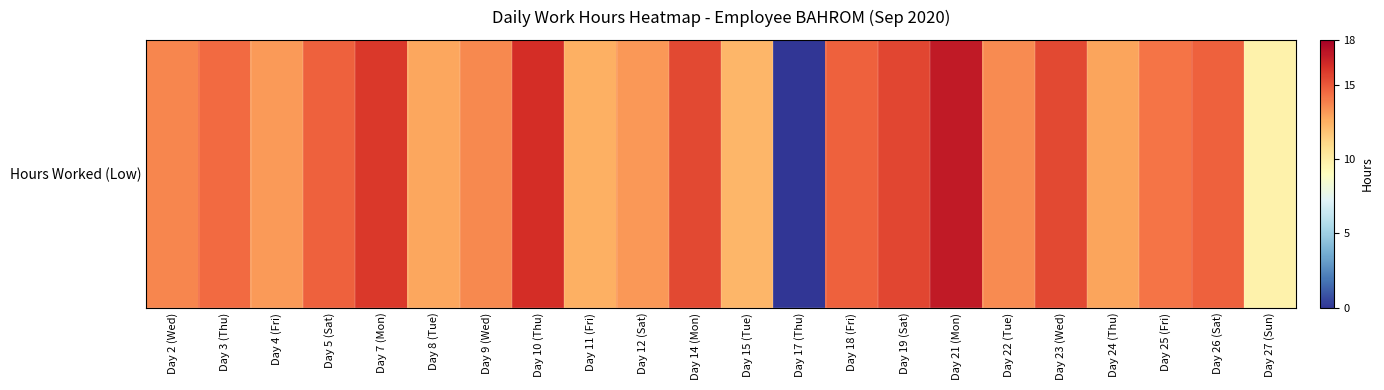

What is the change in value from Day 2 (Wed) to Day 5 (Sat)?

+1.1